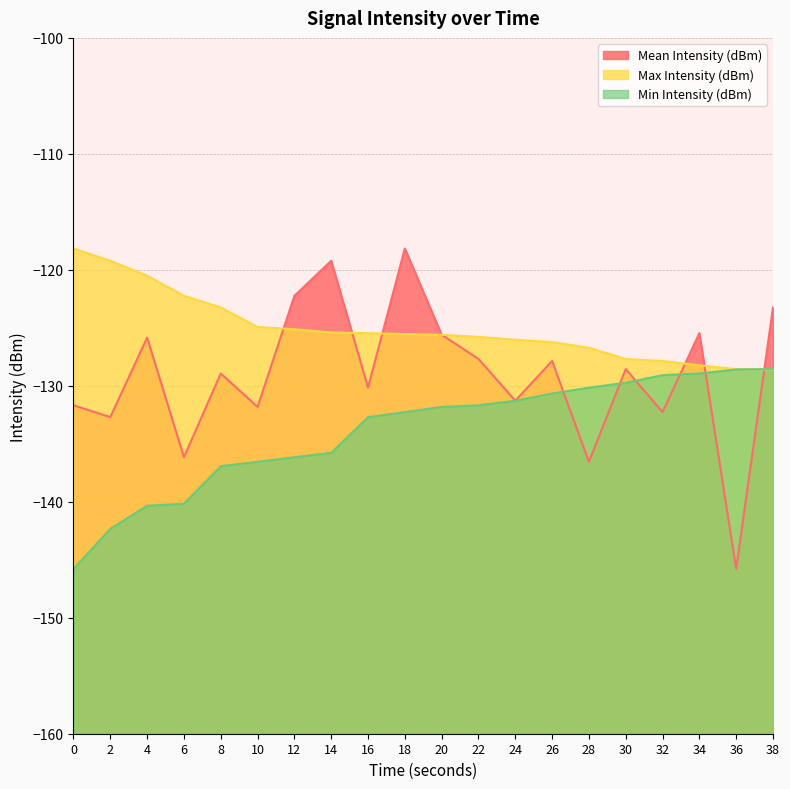

At which category is the sum across all series the highest?

18